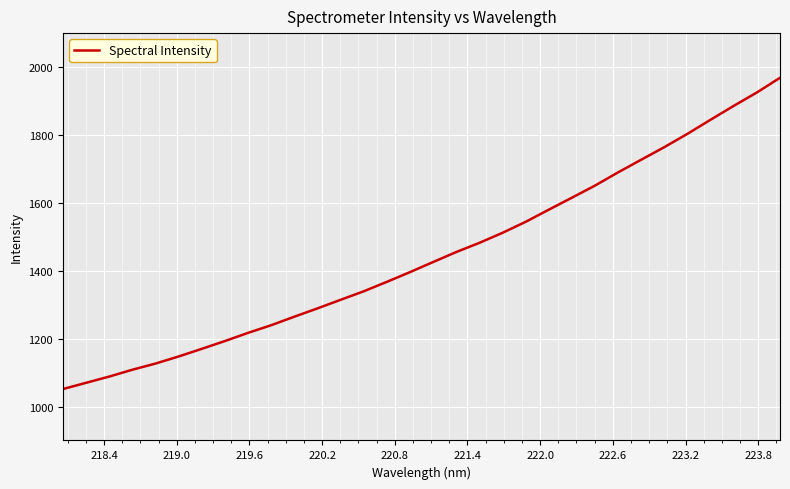

What is the difference between the maximum and minimum values?

917.0